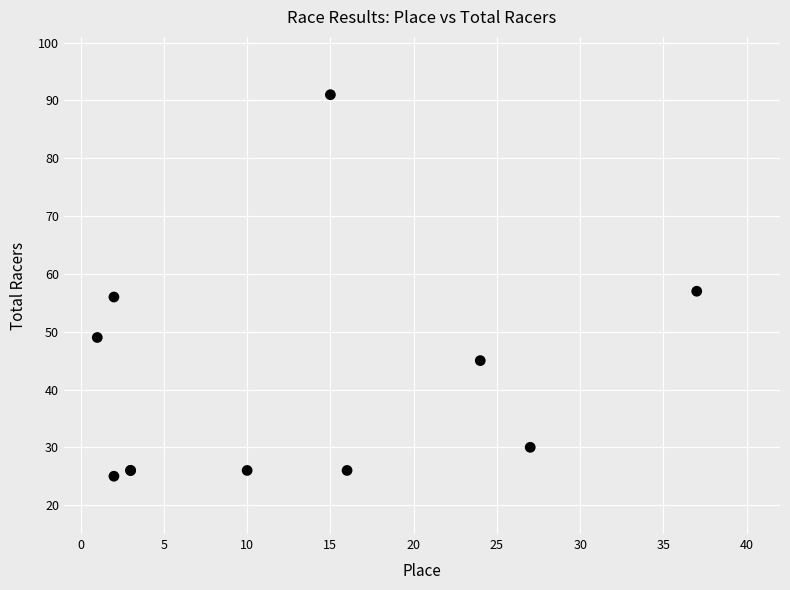

What Y value in the scatter plot is closest to 58?

57